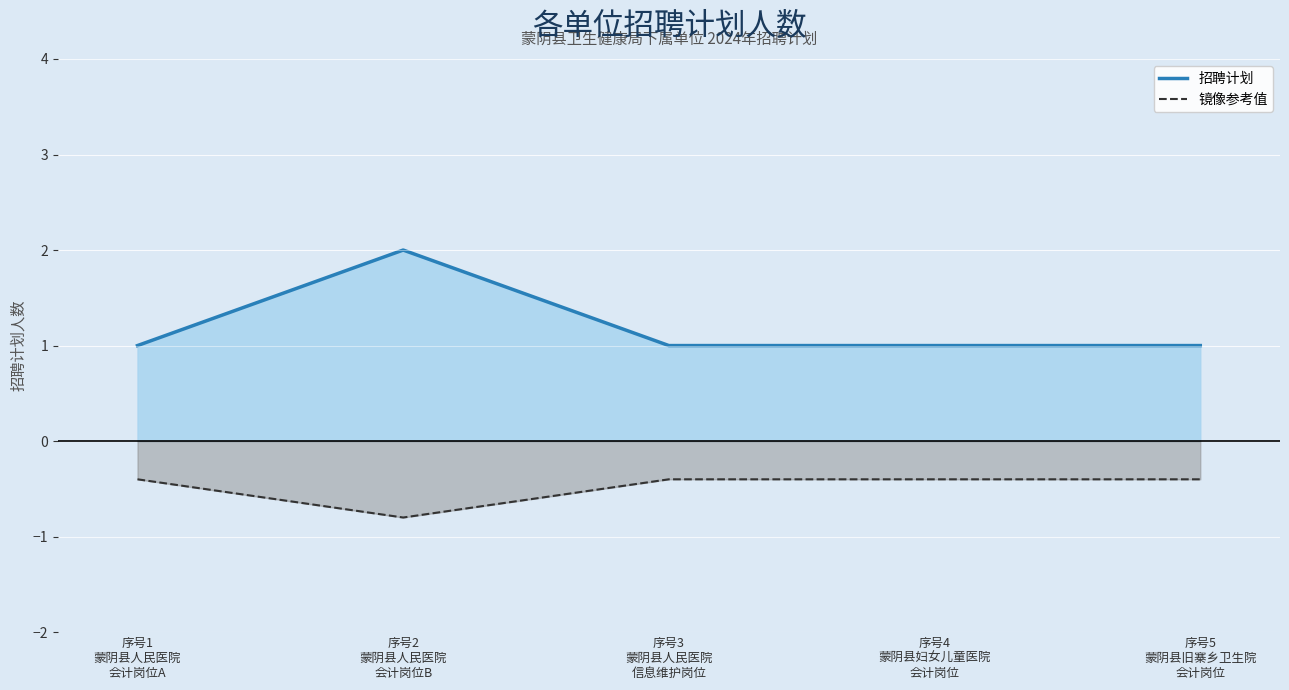

What is the minimum value shown in the chart?

1